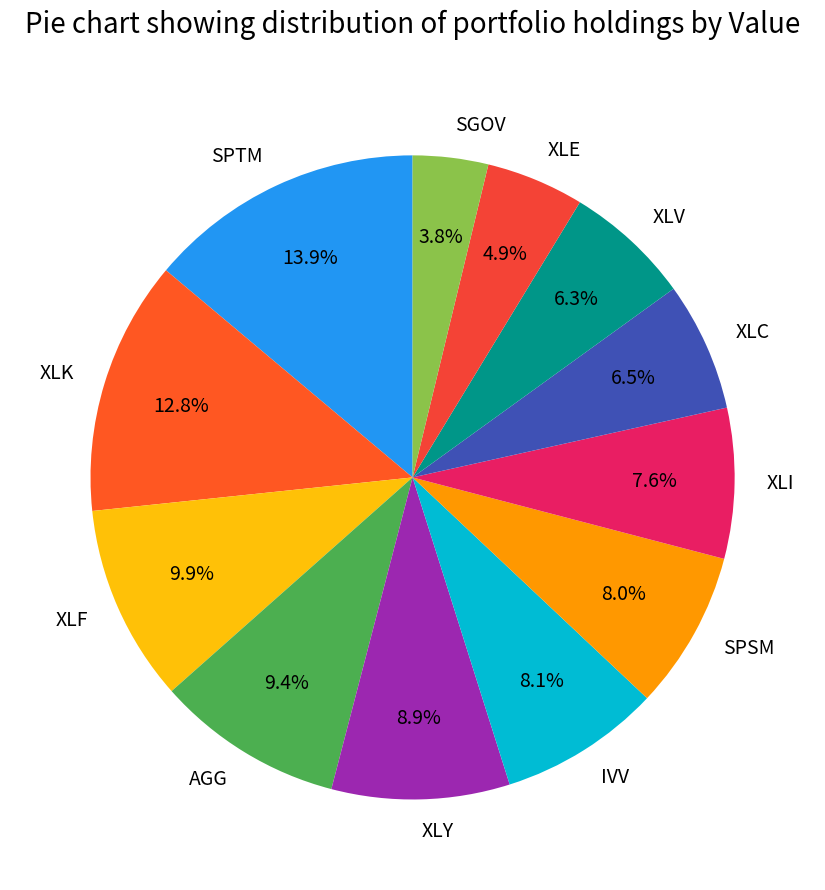

What is the ratio of the value at XLK to the value at AGG?

1.4